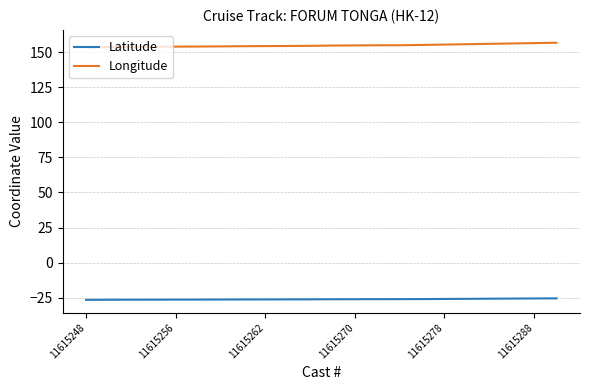

True or false: Latitude and Longitude intersect in this chart.

False